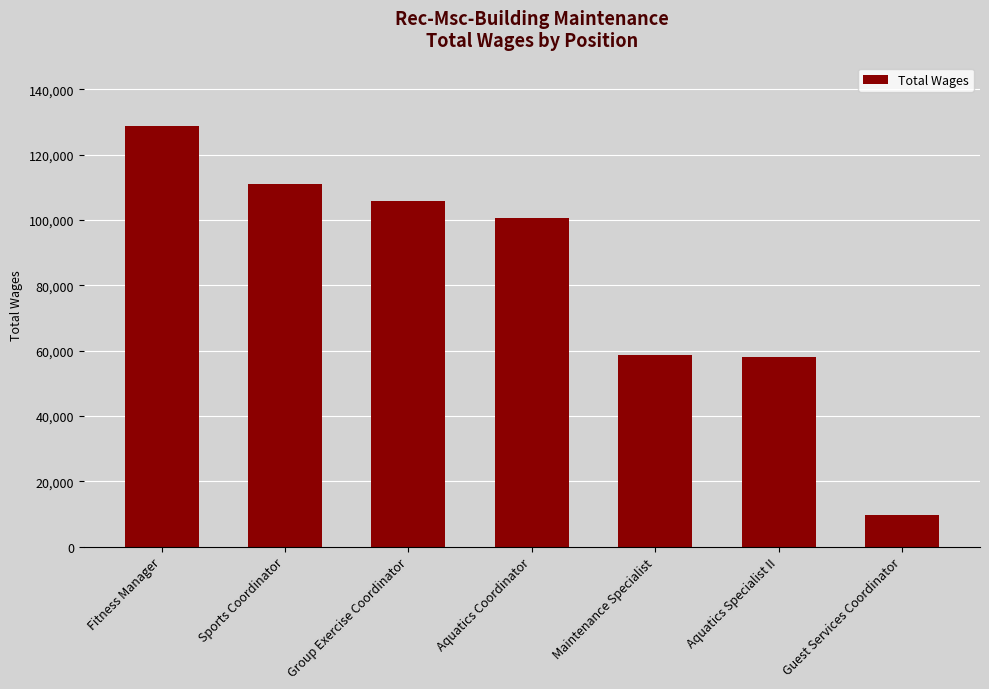

What is the sum of all values?

572500